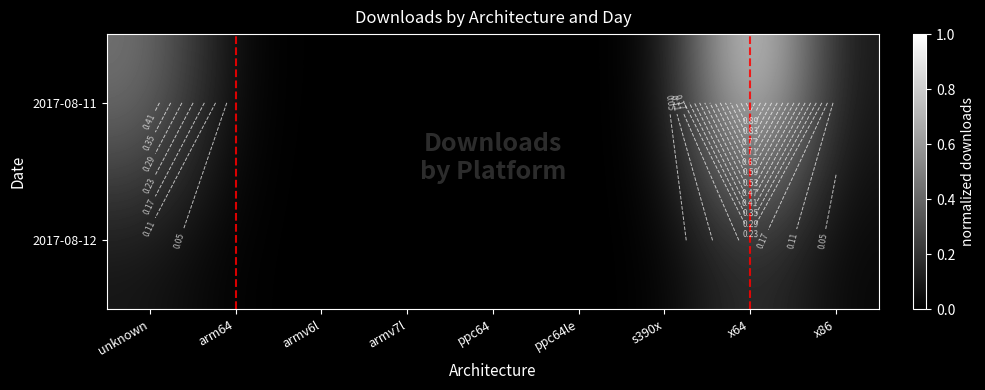

Reading right to left, list all the values displayed in this chart.

2017-08-11: 0.1	1.0	0.0	0.0	0.0	0.0	0.0	0.0	0.5
2017-08-12: 0.0	0.2	0.0	0.0	0.0	0.0	0.0	0.0	0.1